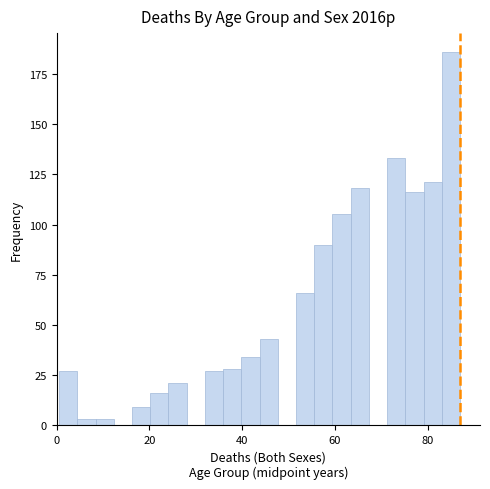

Around what value on the x-axis is the tallest bar? Give the approximate position of its centre, as read against the axis.

86